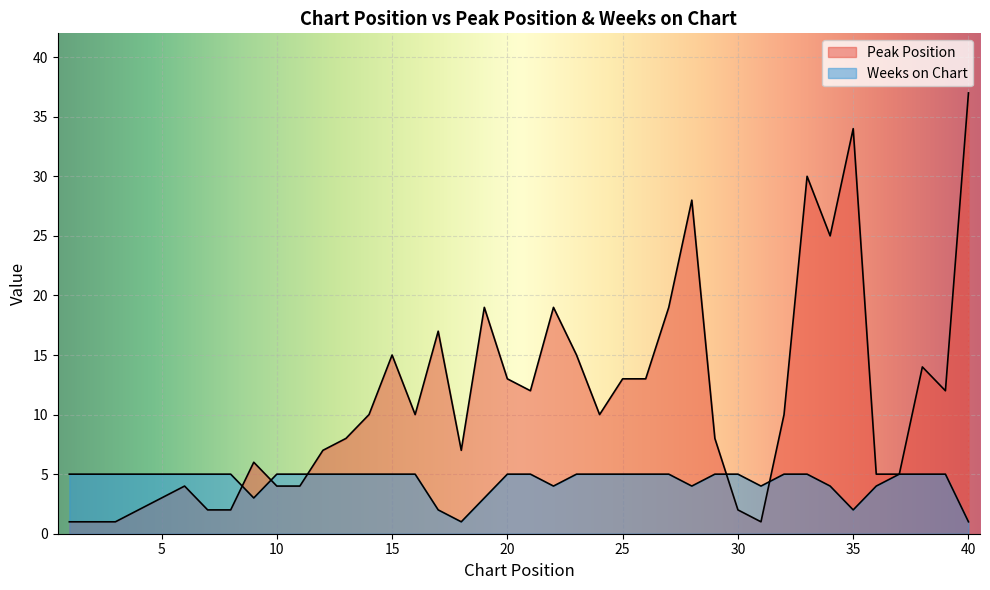

What is the sum of the Weeks on Chart values at 36 and 13?

9